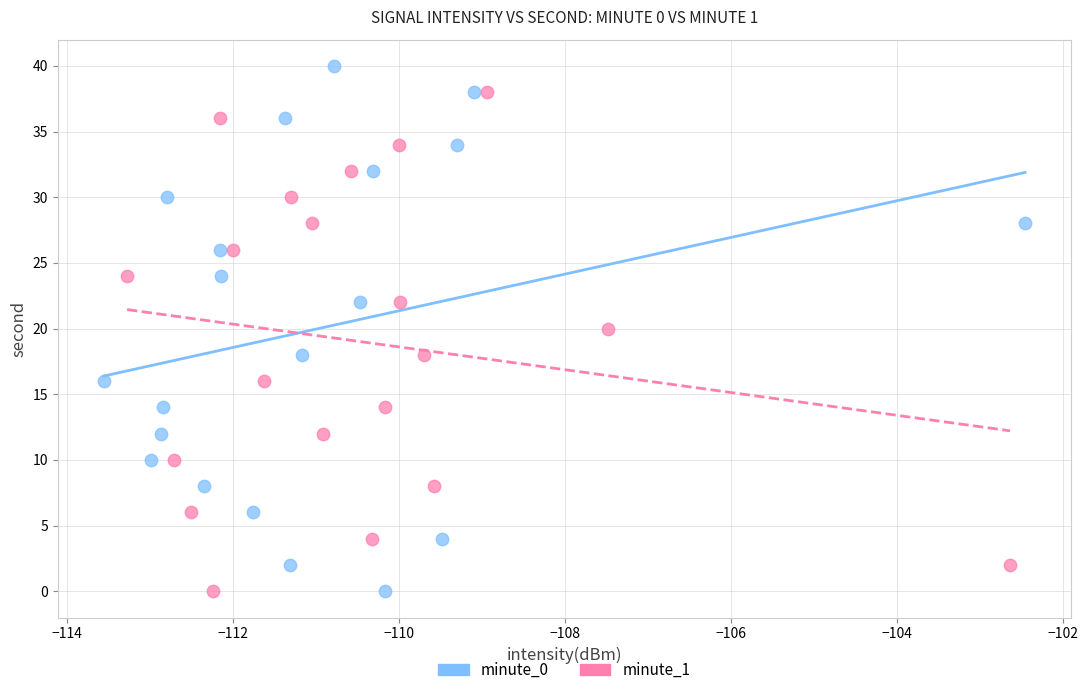

Which series reaches the maximum Y coordinate?

minute_0